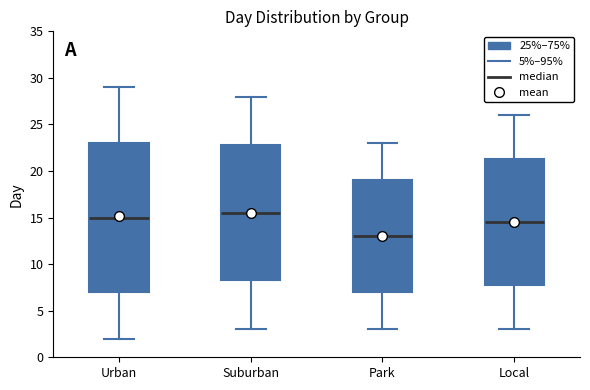

Which box's median line is the lowest?

Park